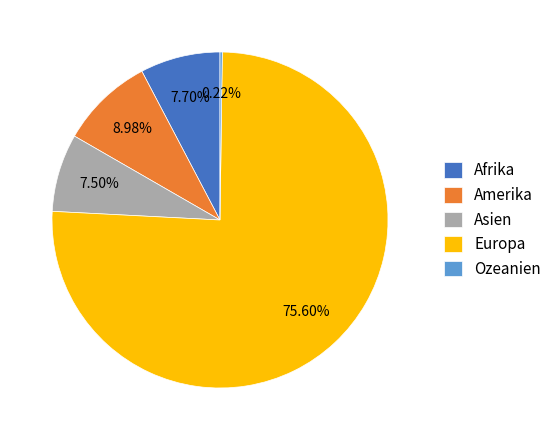

To the nearest percent, what is the difference between the Amerika and Europa slice percentages?

67%